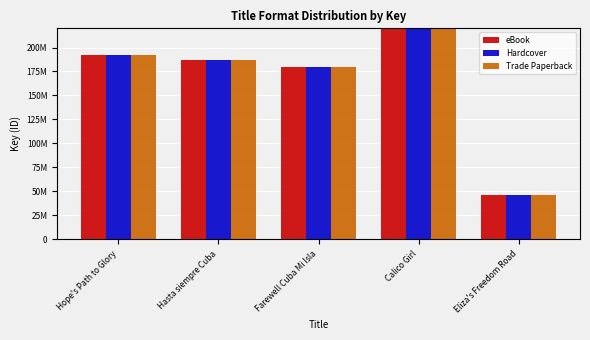

True or false: Hardcover has a value of 45903766 at Eliza's Freedom Road.

True